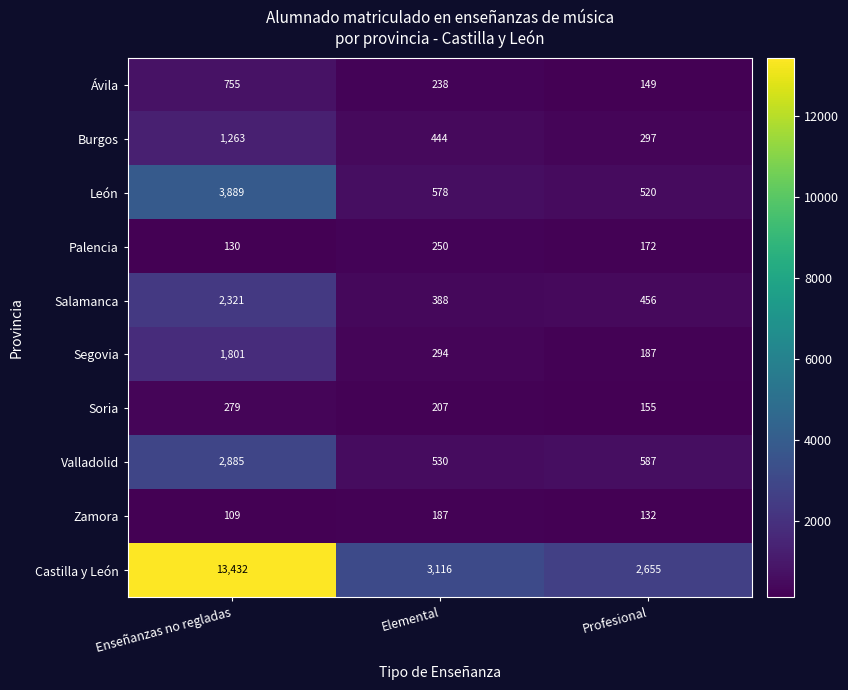

What is the average value of the Soria series?

214